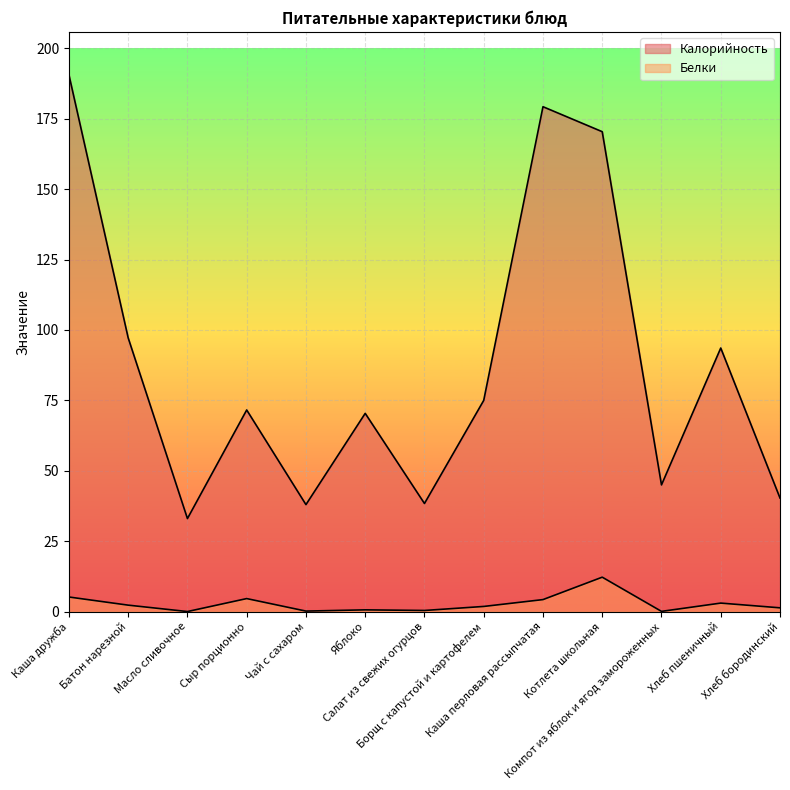

Reading left to right, extract all data points from this chart.

Калорийность: 190.6	97.2	33.0	71.6	38.0	70.4	38.4	75.0	179.3	170.4	45.0	93.6	40.3
Белки: 5.2	2.3	0.0	4.6	0.2	0.6	0.4	1.9	4.3	12.2	0.1	3.0	1.4